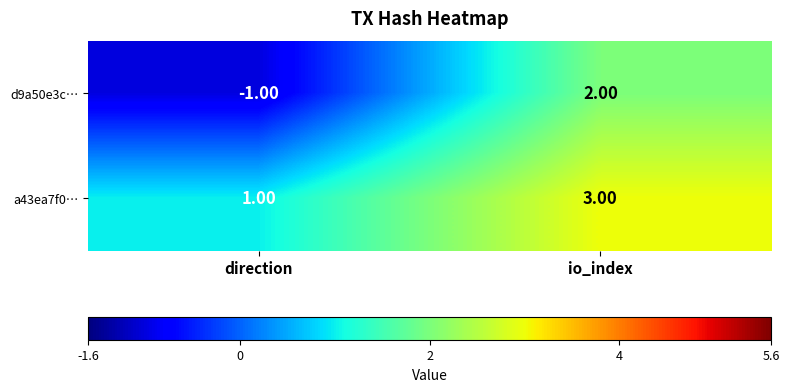

How many series are shown in this chart?

2